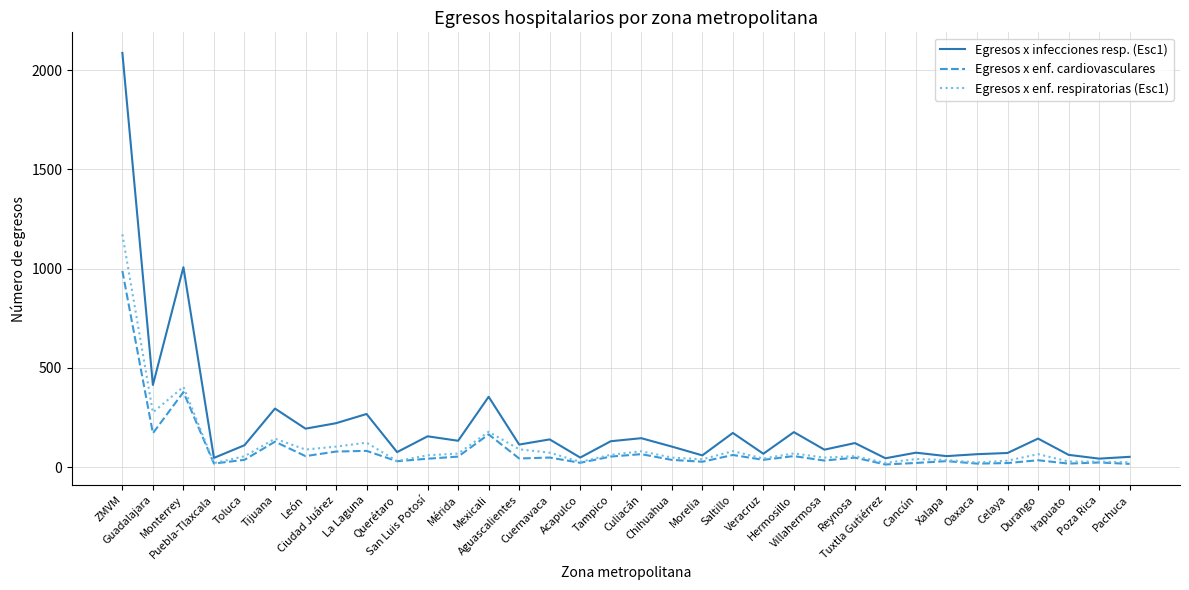

List the series in order of their peak value, lowest first.

Egresos x enf. cardiovasculares, Egresos x enf. respiratorias (Esc1), Egresos x infecciones resp. (Esc1)